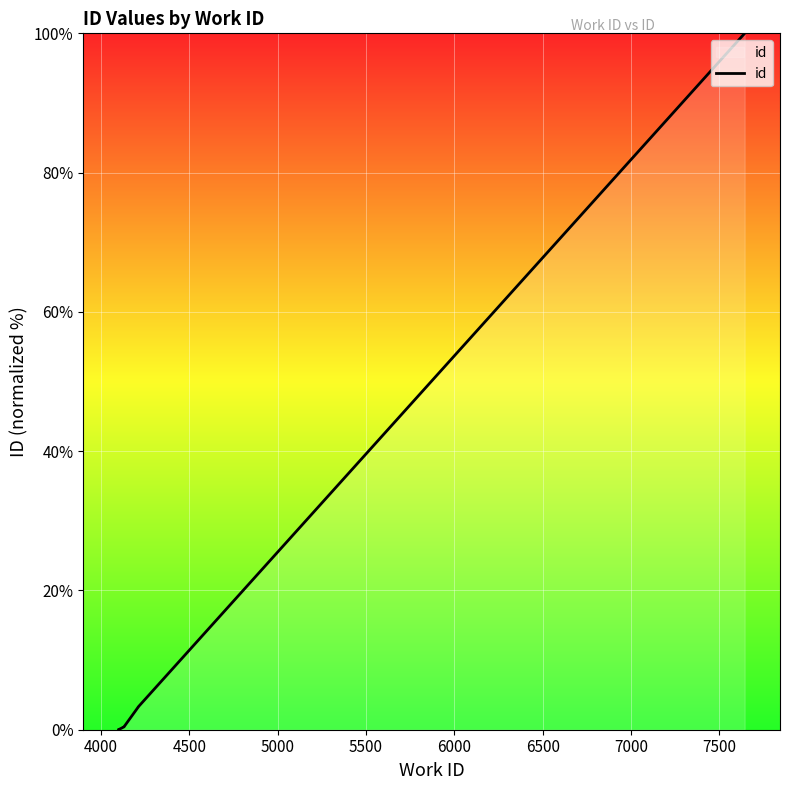

The value at 6000 is 0.6. True or false?

False